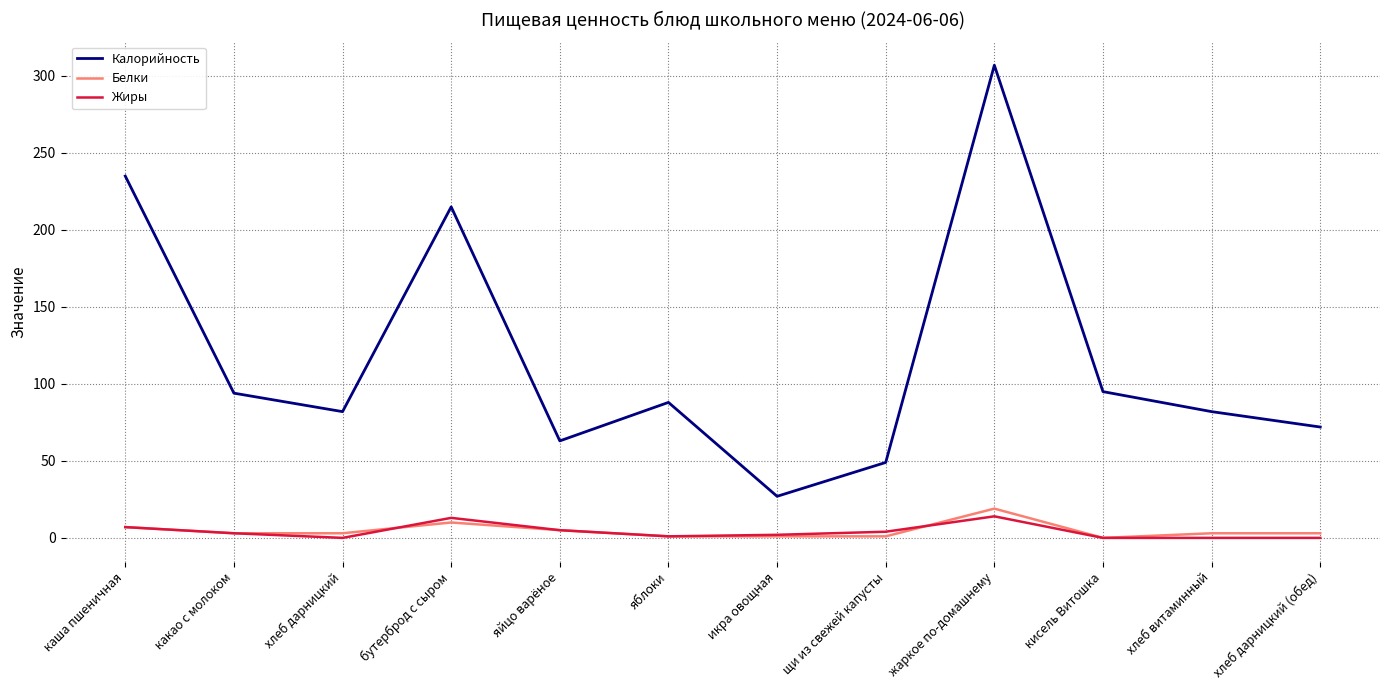

What are all the series names shown in the legend?

Калорийность, Белки, Жиры